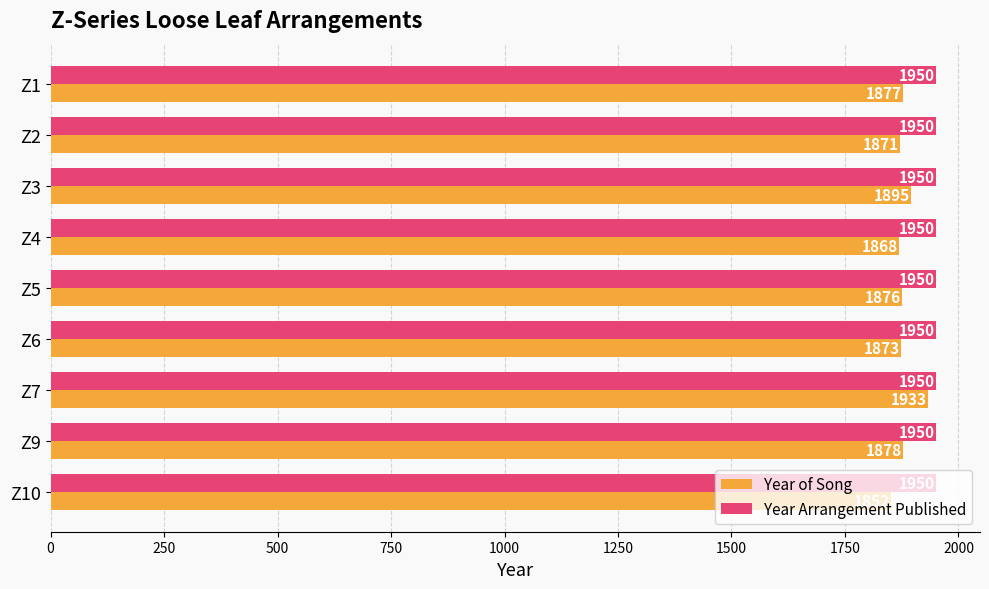

What is the approximate value of Year Arrangement Published at Z5?

1950